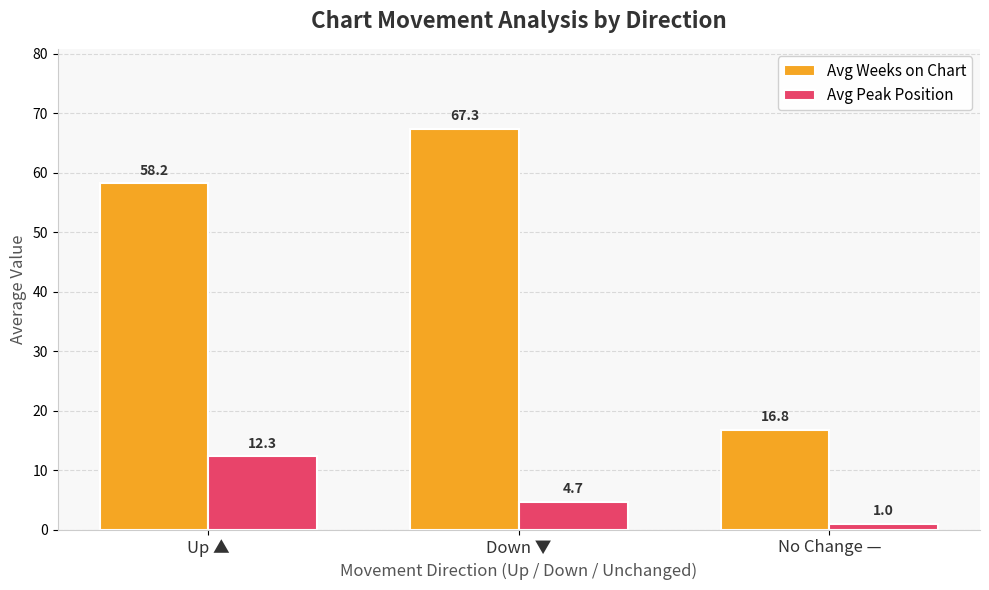

Which label corresponds to the largest value in the chart?

Down ▼